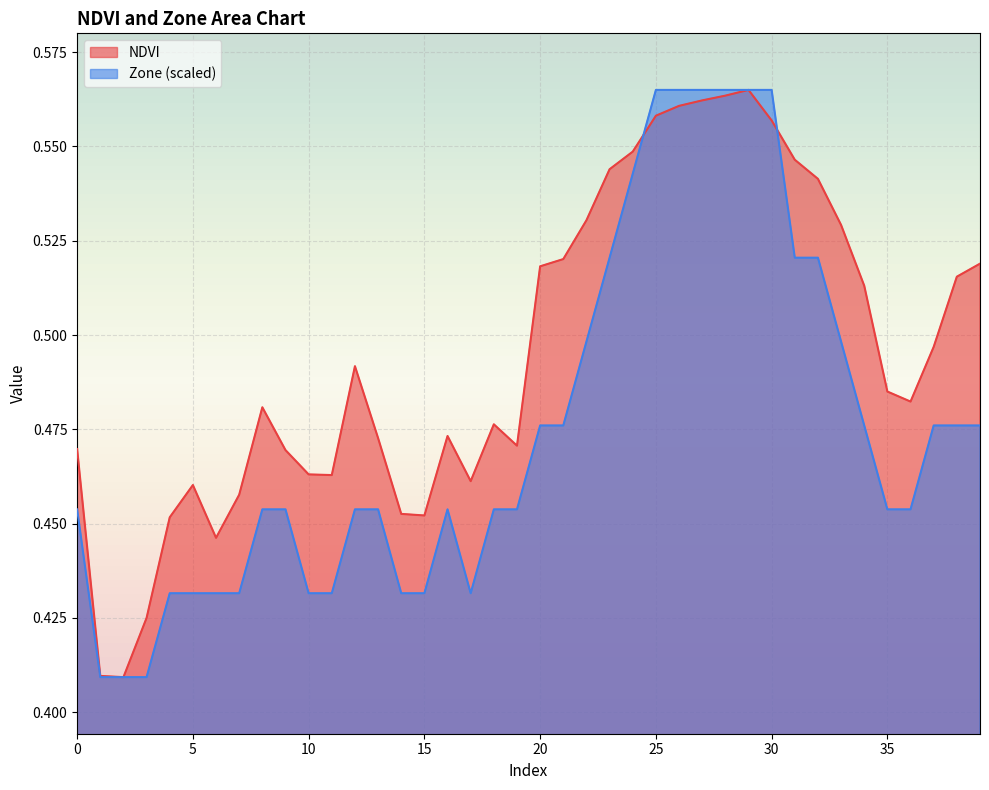

Which category has the highest value in the Zone series?

25